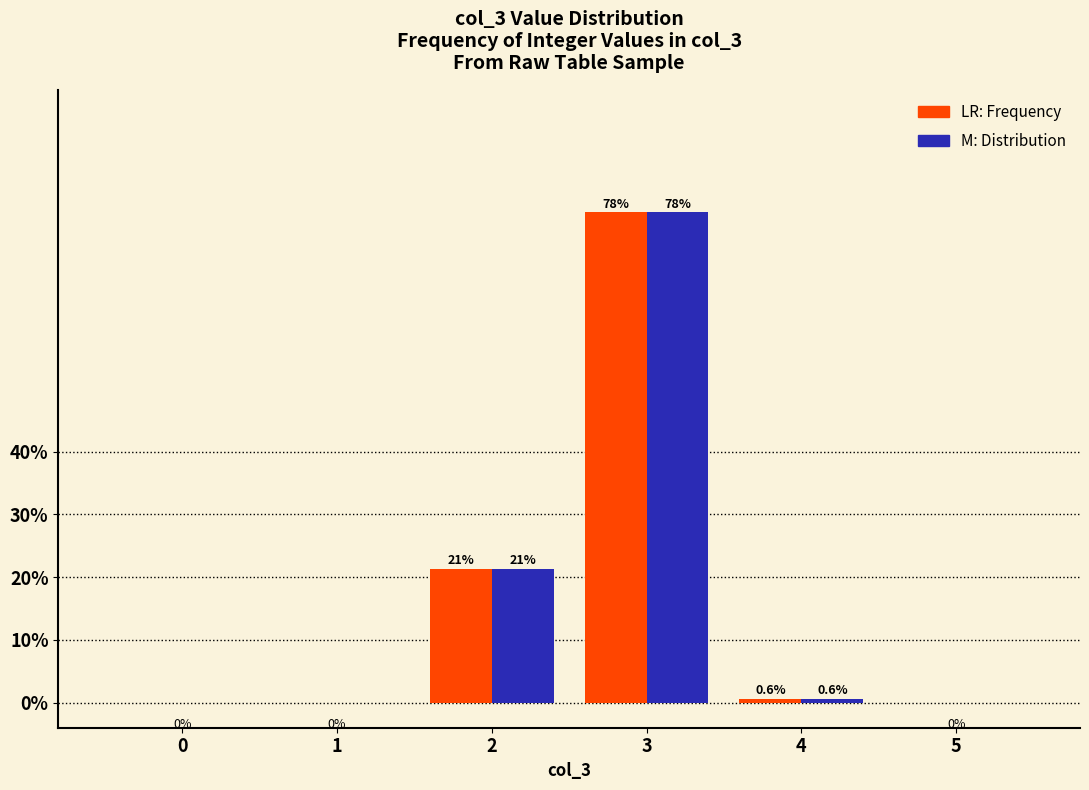

What is the maximum value shown in the chart?

78.1